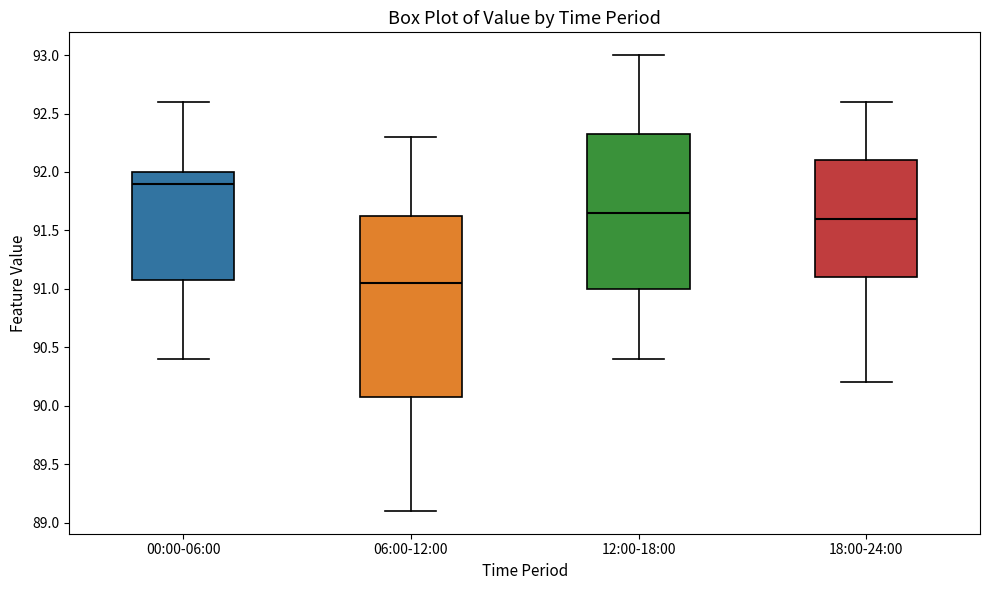

Reading left to right, transcribe this box plot: for each box, give where its median line is, the range the box spans, and where its two whiskers end, as read against the y-axis. The values are not printed on the chart, so give them approximately, as read against the axis.

00:00-06:00: median 91.90, box 91.10 to 92.00, whiskers 90.40 to 92.60
06:00-12:00: median 91.05, box 90.10 to 91.65, whiskers 89.10 to 92.30
12:00-18:00: median 91.65, box 91.00 to 92.35, whiskers 90.40 to 93.00
18:00-24:00: median 91.60, box 91.10 to 92.10, whiskers 90.20 to 92.60